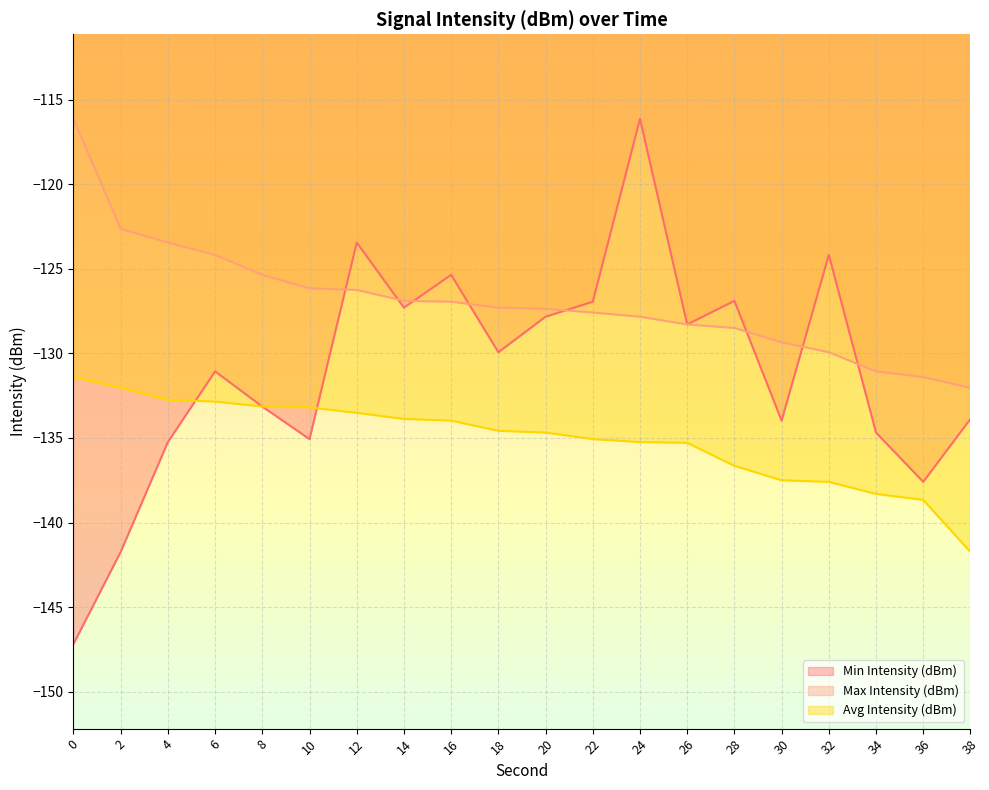

Reading right to left, list all the values displayed in this chart.

Min Intensity (dBm): -133.9	-137.6	-134.7	-124.2	-134.0	-126.9	-128.3	-116.1	-126.9	-127.8	-129.9	-125.4	-127.3	-123.4	-135.1	-133.1	-131.1	-135.2	-141.7	-147.2
Max Intensity (dBm): -132.0	-131.4	-131.1	-129.9	-129.3	-128.5	-128.3	-127.8	-127.6	-127.4	-127.3	-126.9	-126.9	-126.2	-126.2	-125.4	-124.2	-123.4	-122.6	-116.1
Avg Intensity (dBm): -141.7	-138.7	-138.3	-137.6	-137.5	-136.6	-135.3	-135.2	-135.1	-134.7	-134.6	-134.0	-133.9	-133.5	-133.2	-133.1	-132.8	-132.8	-132.0	-131.4